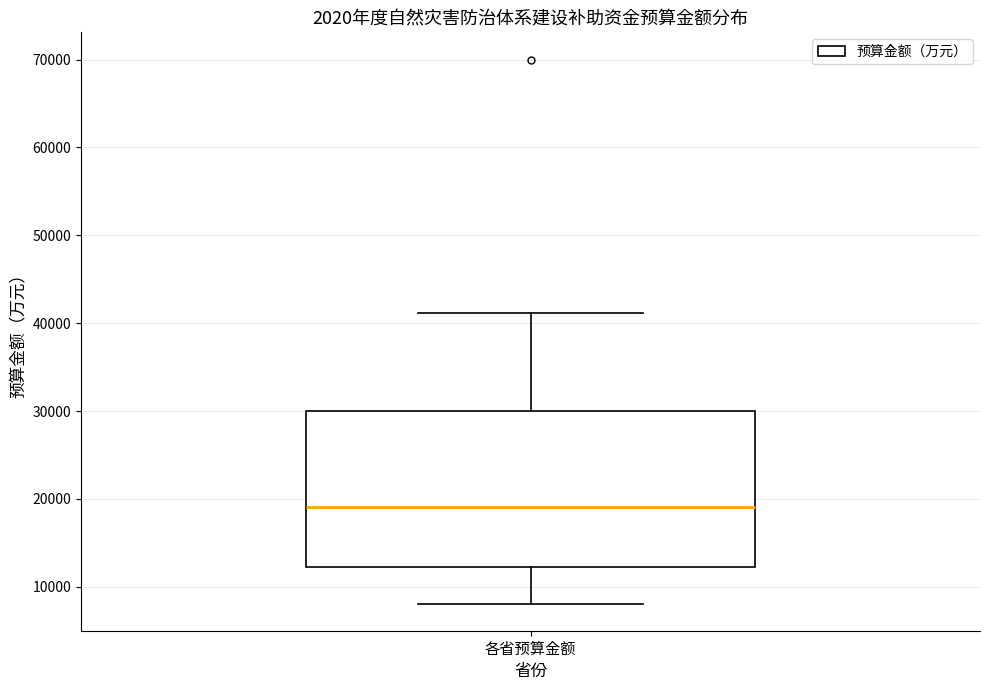

Read this box plot against the y-axis: the position of the median line, the range covered by the box, and the ends of both whiskers. The values are not printed on the chart, so give them approximately, as read against the axis.

median 19000, box 12000 to 30000, whiskers 8000 to 41000